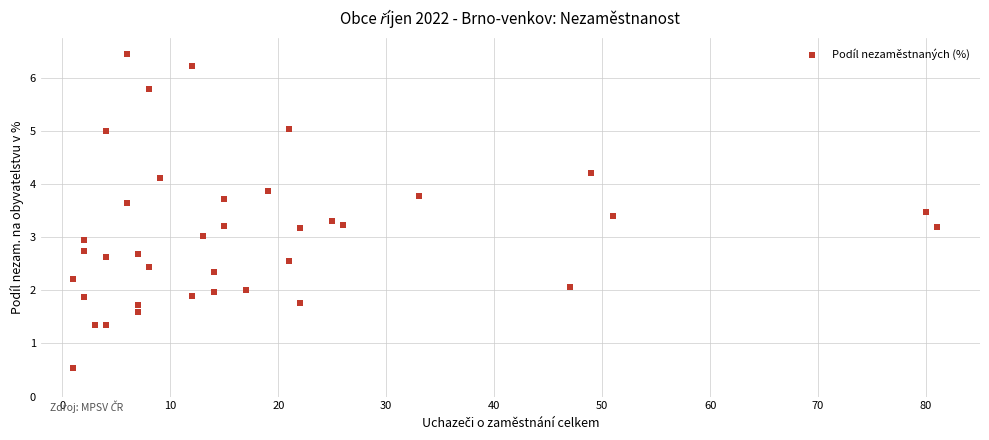

What is the range of X values (max minus min)?

80.0